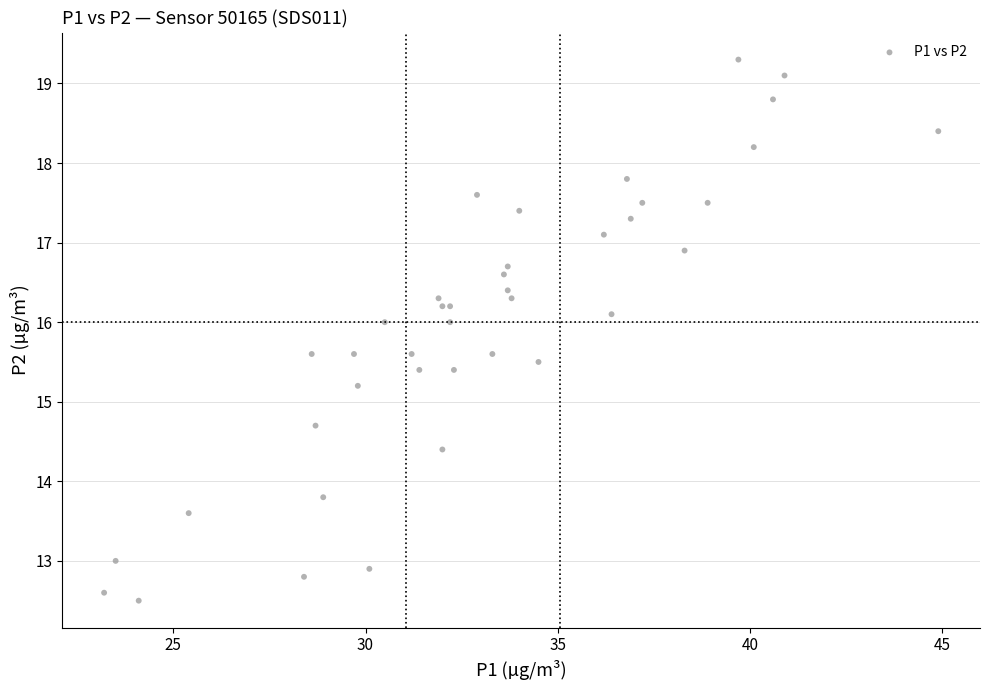

What Y value in the scatter plot is closest to 15?

15.2